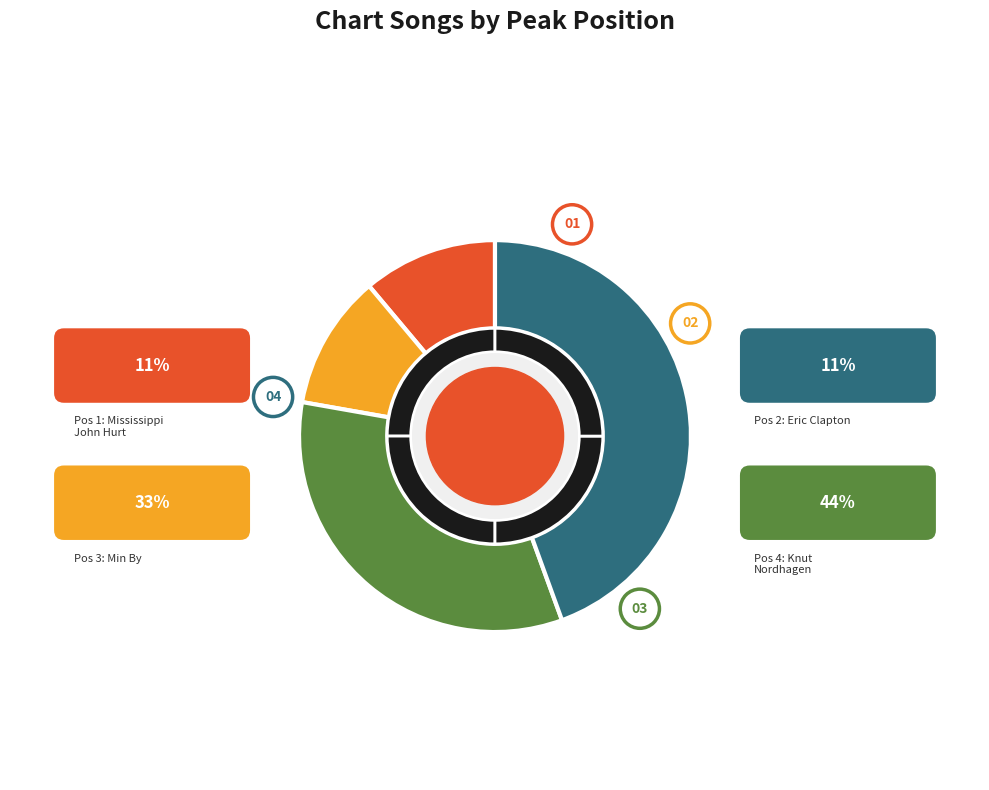

Count the number of slices in the pie.

4